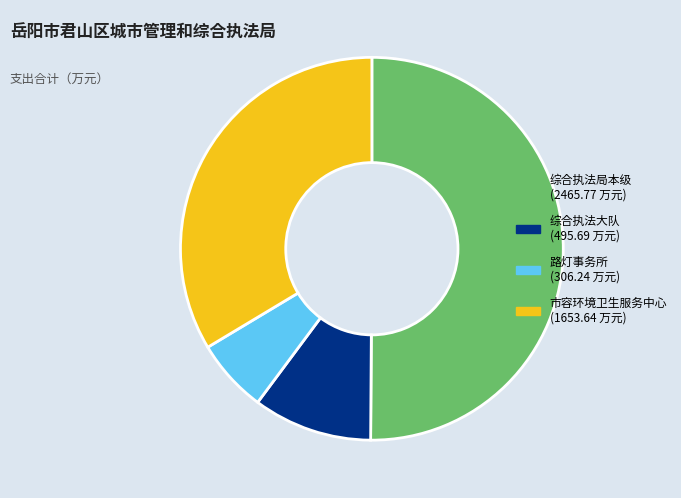

How many segments does this pie chart have?

4